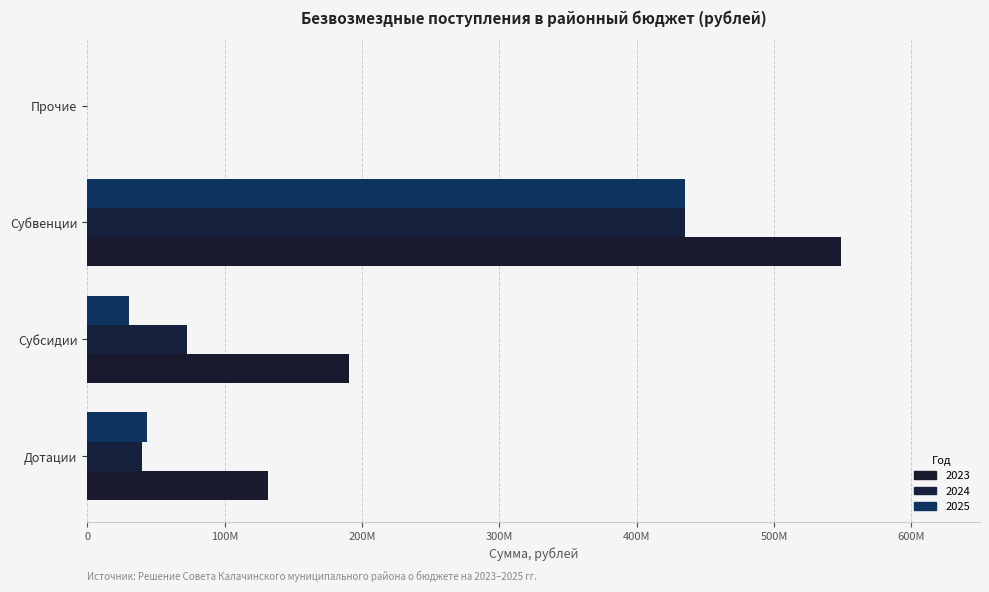

Rank the series at Субвенции from lowest to highest value.

2025, 2024, 2023